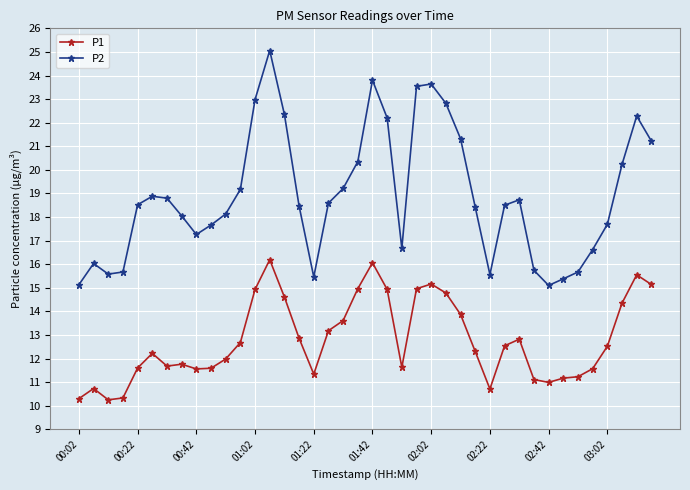

Which series has the widest spread of values?

P2